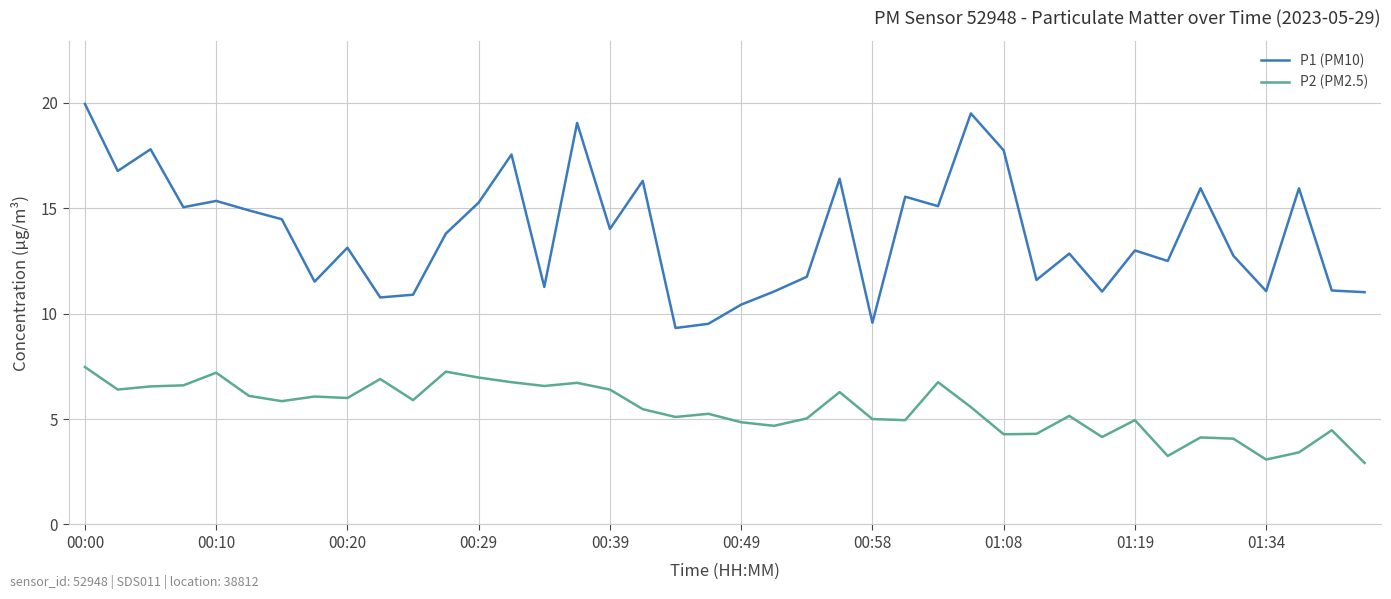

Is this an area chart (filled region under the line)?

No